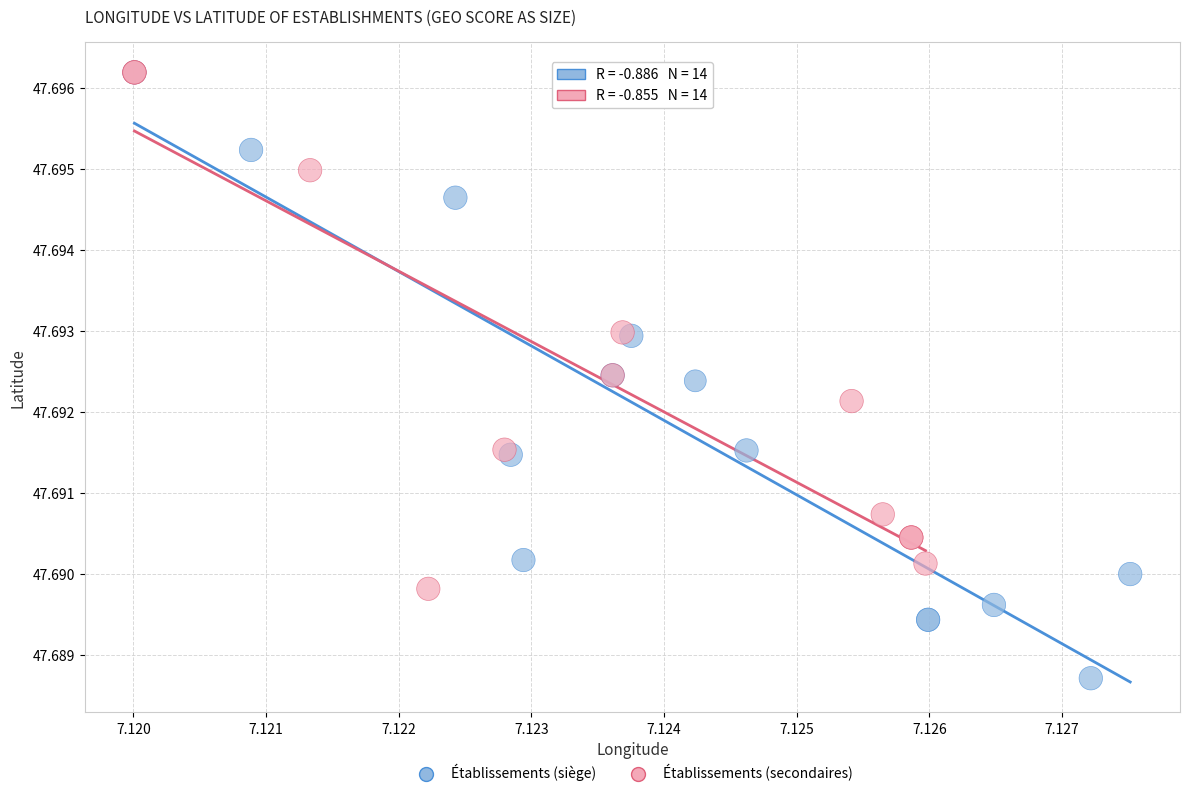

Which series has the widest spread of Y values?

Établissements (siège)